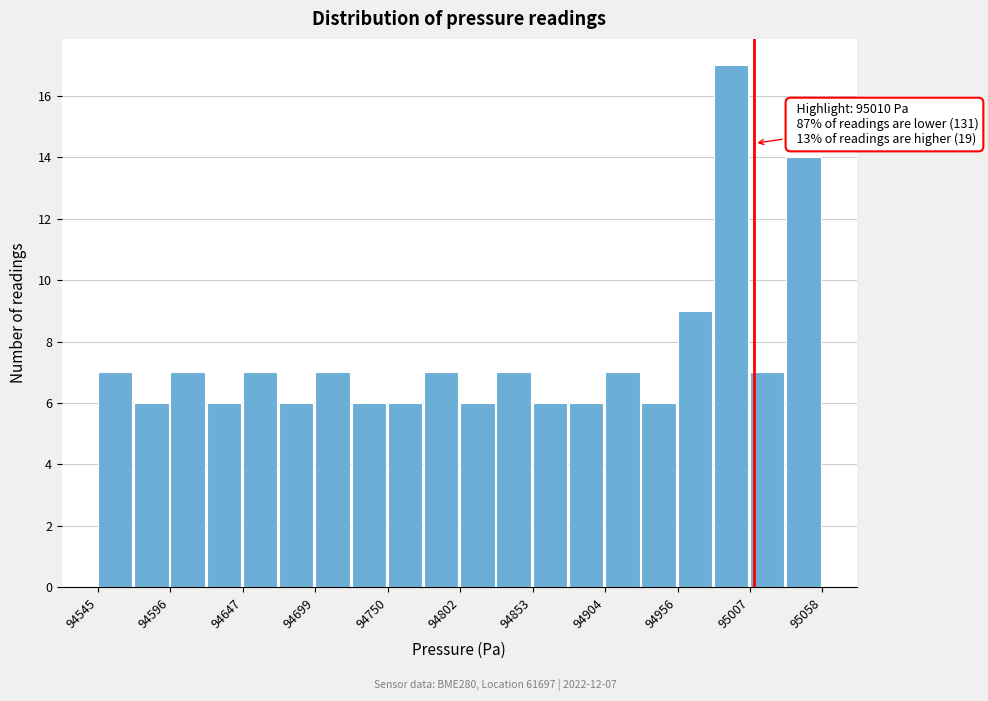

Read against the x-axis, roughly where is the centre of the tallest bar?

94990